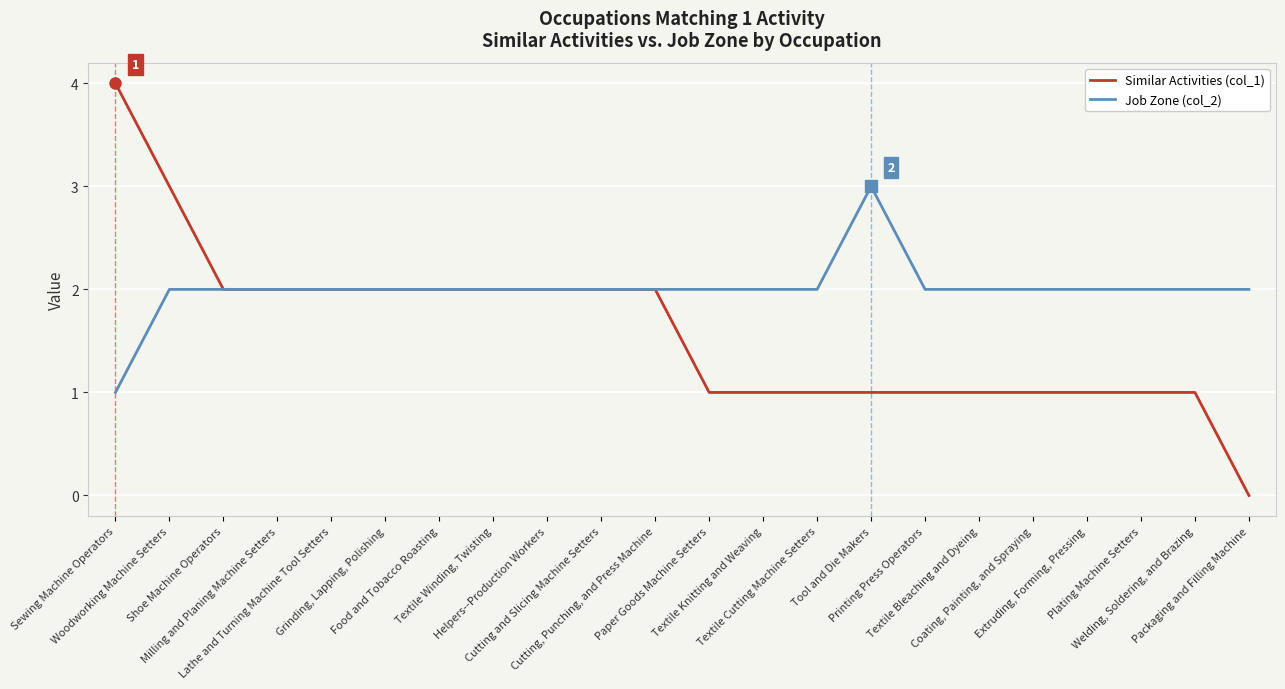

Which series has the largest range (max minus min)?

Similar Activities (col_1)